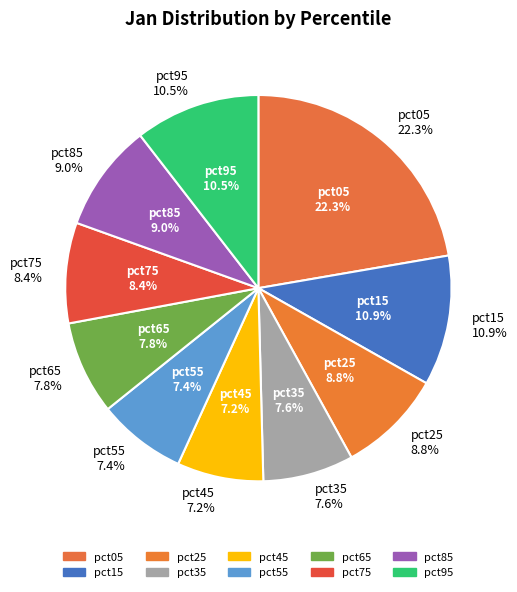

What percentage is the pct85 slice, to the nearest percent?

9%